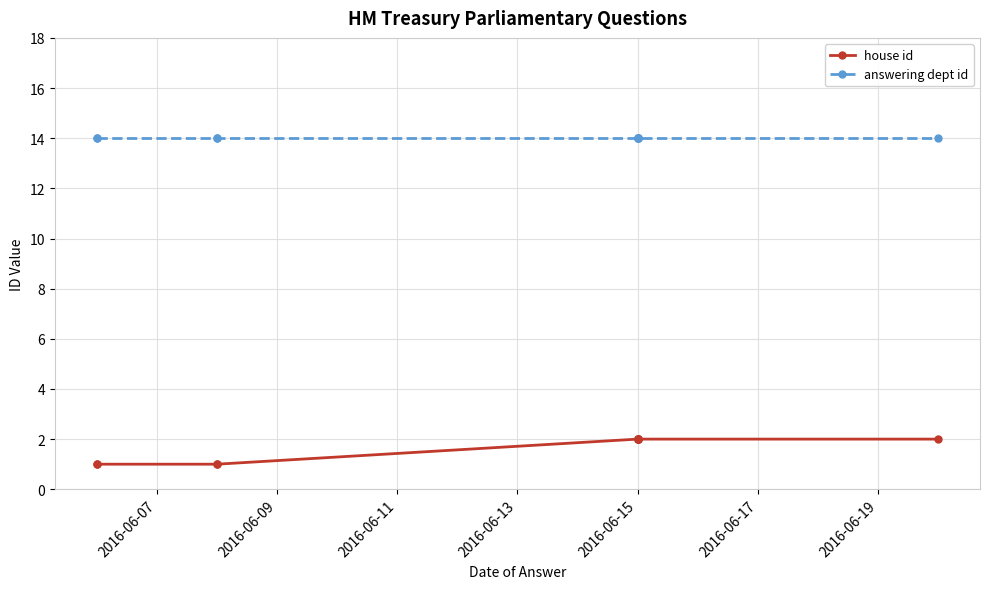

True or false: house id has more than 2 points higher than both neighbors.

False